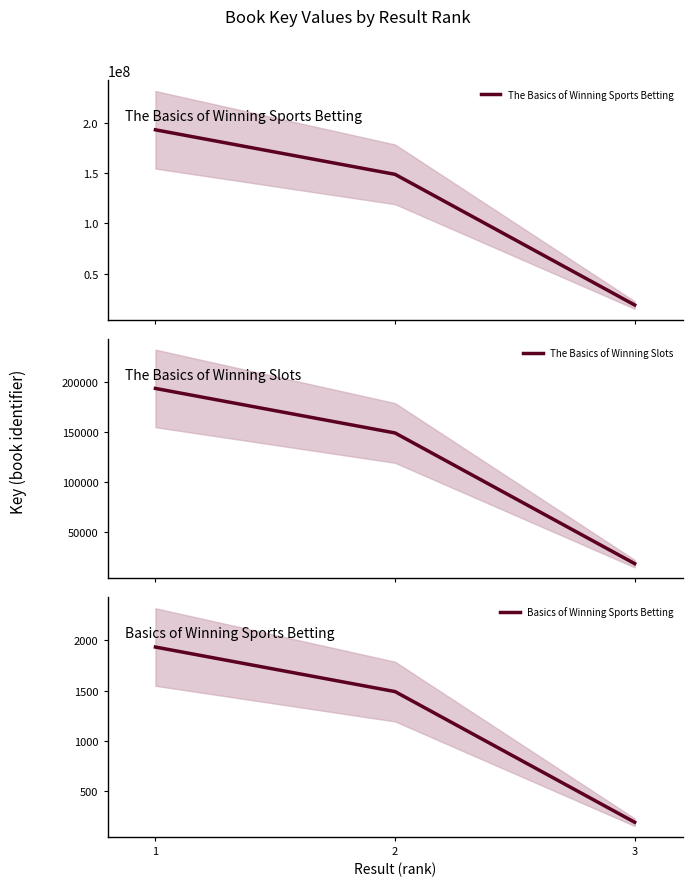

What is the value of the The Basics of Winning Sports Betting point at the 1st from the left?

193455631.0